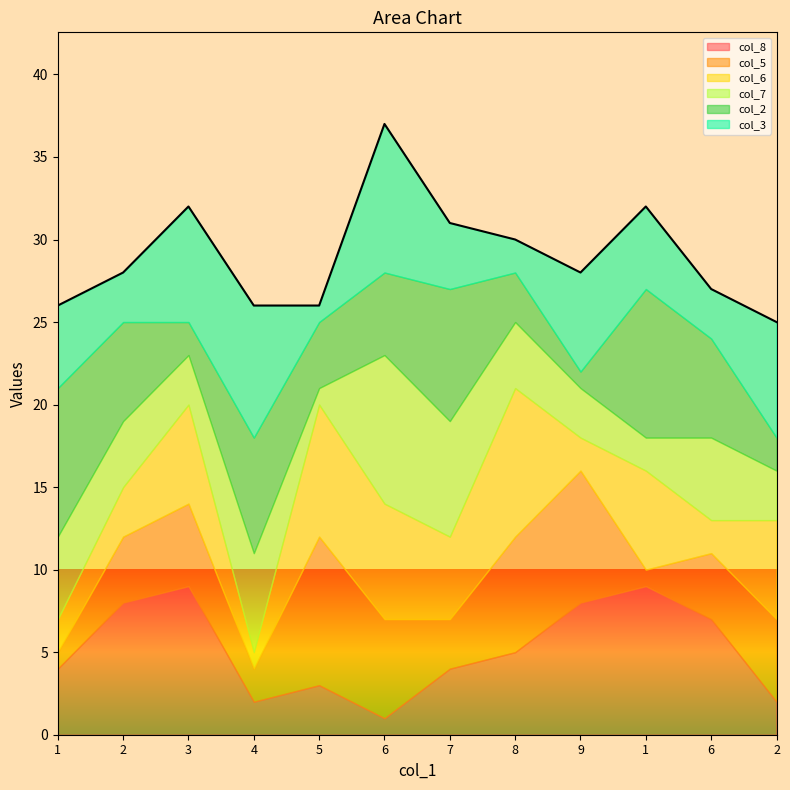

Rank the series by their maximum value, from lowest to highest.

col_8, col_5, col_6, col_7, col_2, col_3